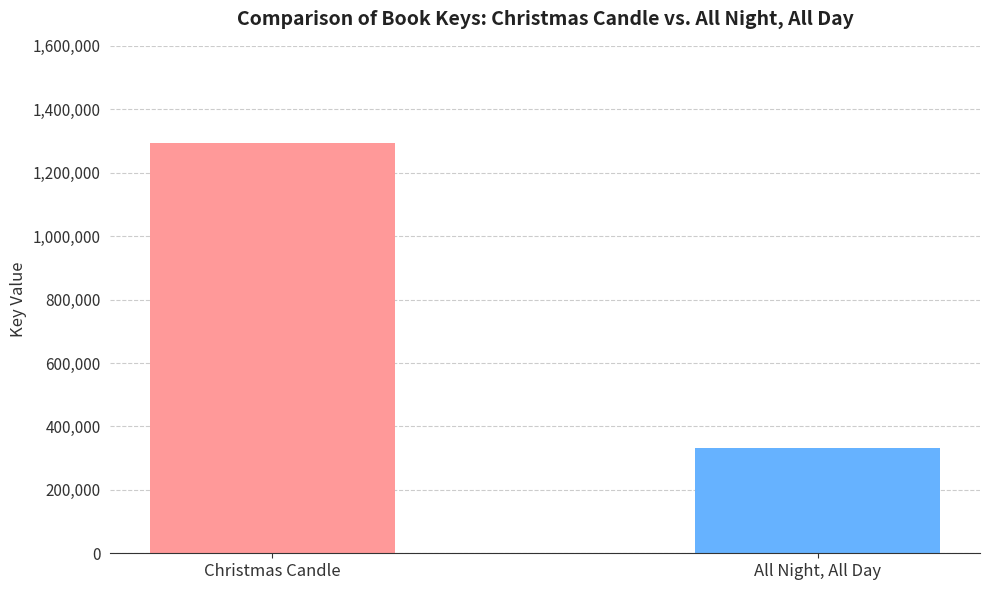

What is the difference between the values at All Night, All Day and Christmas Candle?

961690